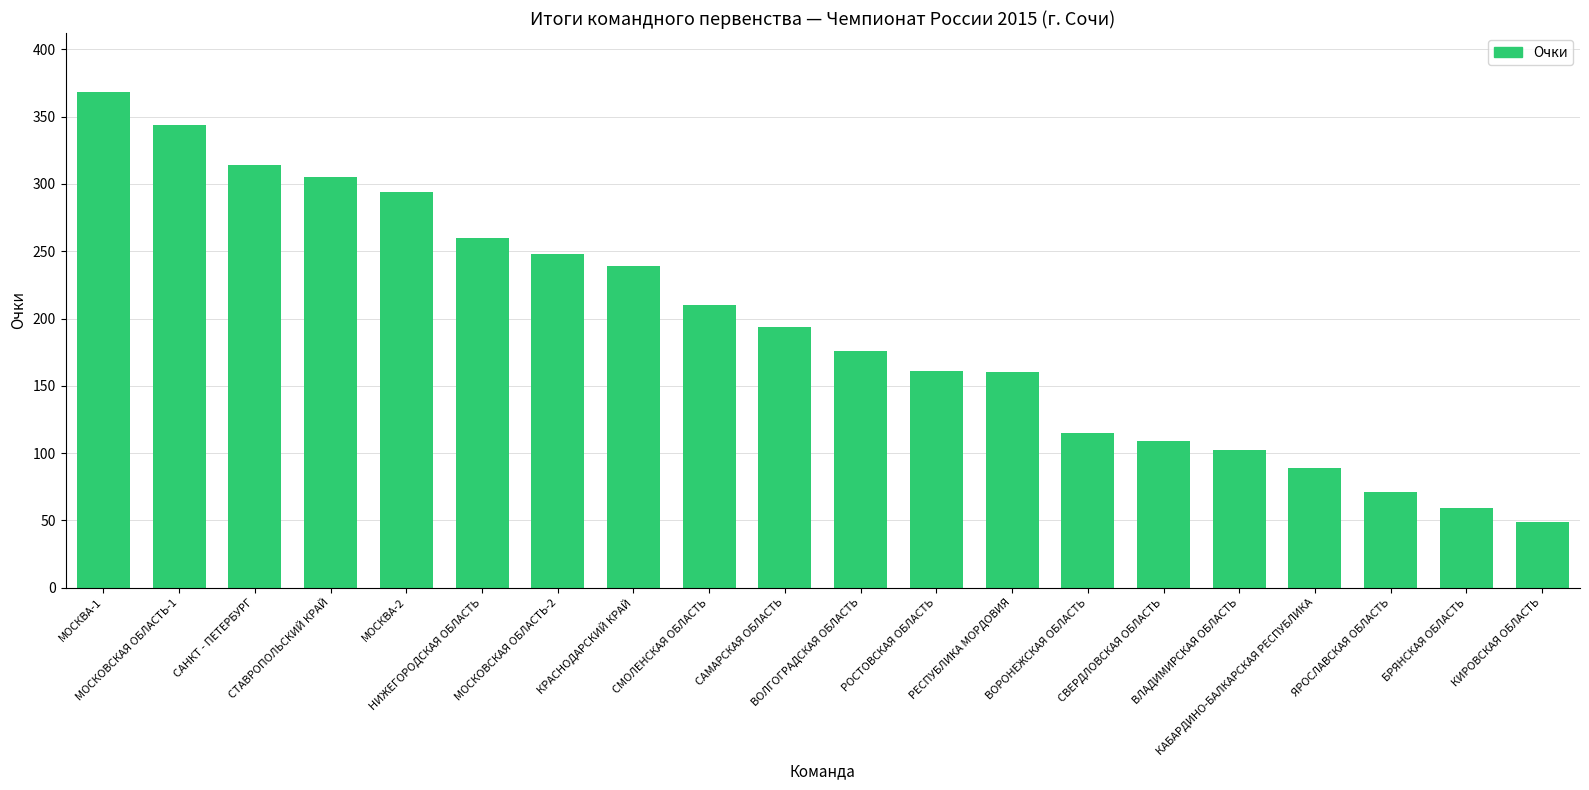

Between РОСТОВСКАЯ ОБЛАСТЬ and СМОЛЕНСКАЯ ОБЛАСТЬ, which is larger?

СМОЛЕНСКАЯ ОБЛАСТЬ